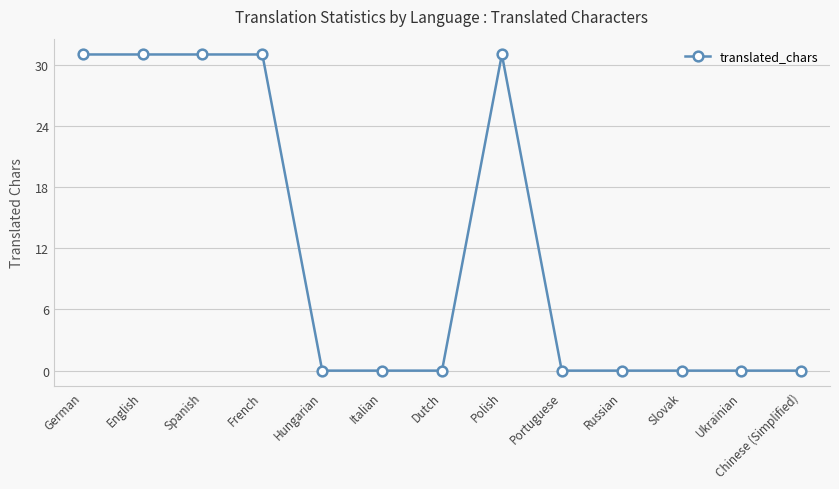

What is the difference between the maximum and minimum values?

31